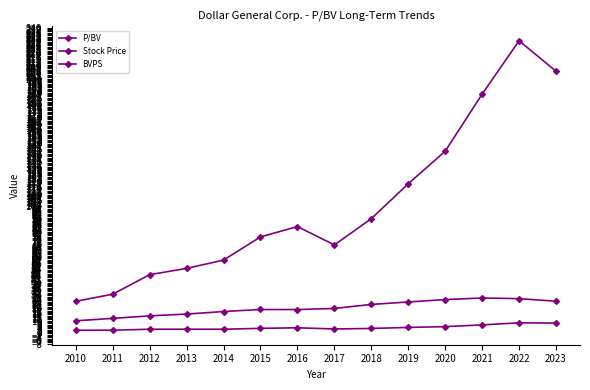

What is the difference between the maximum and second lowest values in the P/BV series?

5.8